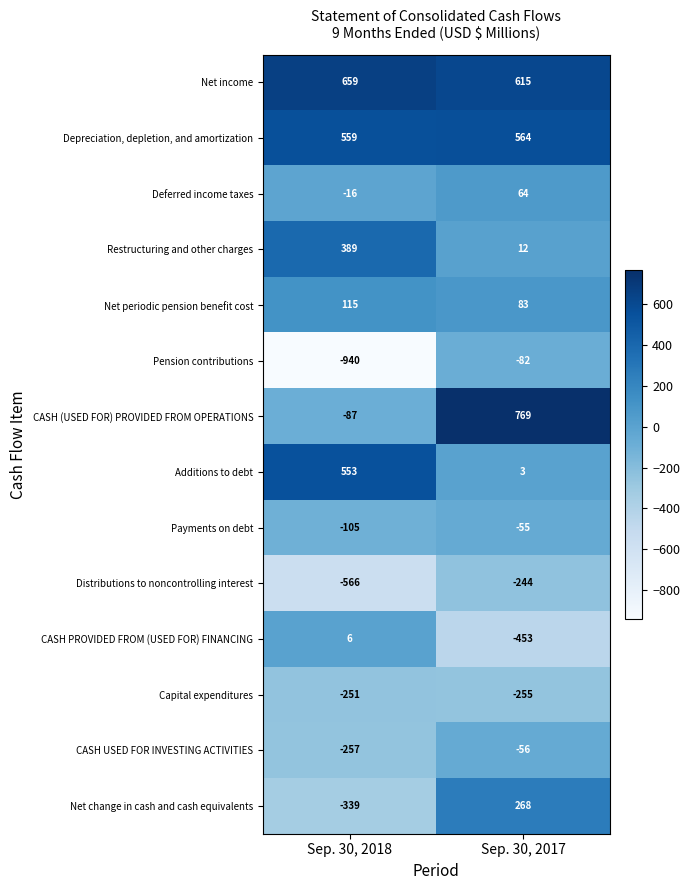

The Pension contributions series shows -82 at Sep. 30, 2017. True or false?

True